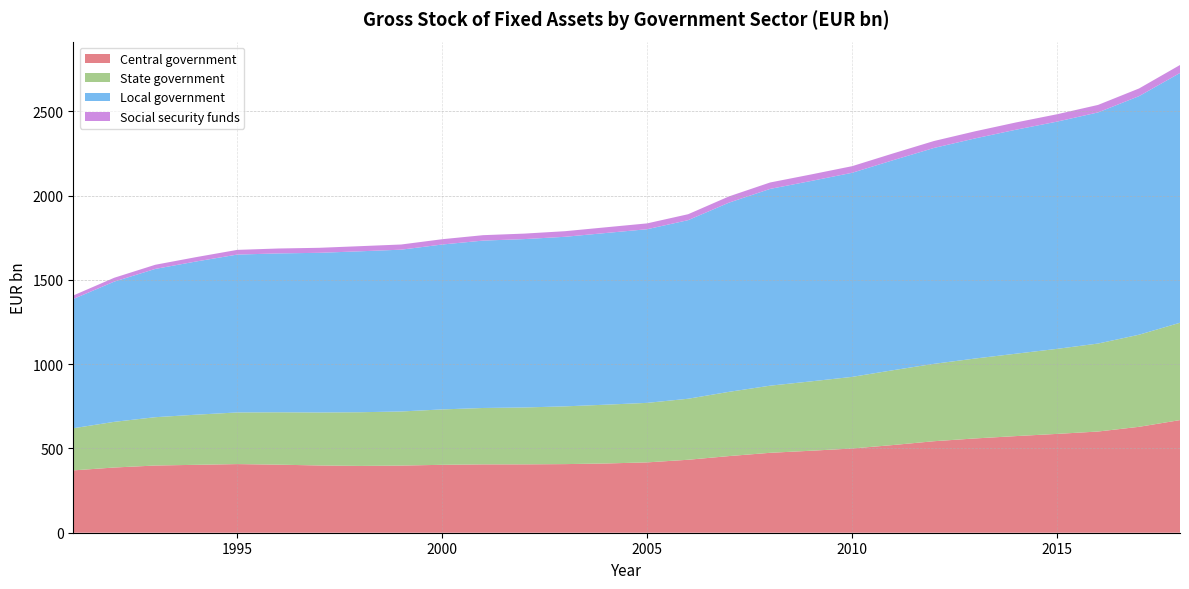

Reading left to right, list all the values displayed in this chart.

Central government: 369.9	387.0	398.8	403.0	407.3	403.9	399.1	396.5	398.5	403.0	405.6	405.7	407.2	411.0	417.4	433.0	454.9	474.3	486.5	499.8	520.4	543.1	559.5	573.5	586.5	600.5	628.5	668.4
State government: 250.0	271.0	286.7	297.5	306.4	310.8	314.5	318.6	321.0	328.7	334.7	337.5	342.7	348.9	353.2	362.1	381.3	398.3	411.7	425.0	444.0	459.2	474.2	489.0	504.6	522.1	546.5	577.6
Local government: 767.1	832.2	880.0	909.2	936.8	942.8	947.4	955.0	960.2	978.6	993.3	999.2	1006.3	1018.9	1030.5	1059.8	1122.9	1167.7	1189.1	1211.1	1246.2	1281.2	1306.2	1329.2	1348.4	1371.5	1415.7	1482.4
Social security funds: 20.8	22.9	24.6	25.9	27.9	29.1	29.7	30.4	30.7	31.4	32.1	32.6	33.2	33.8	34.6	35.2	37.0	38.1	38.7	39.2	40.2	41.2	42.1	43.1	43.8	44.5	45.5	47.2